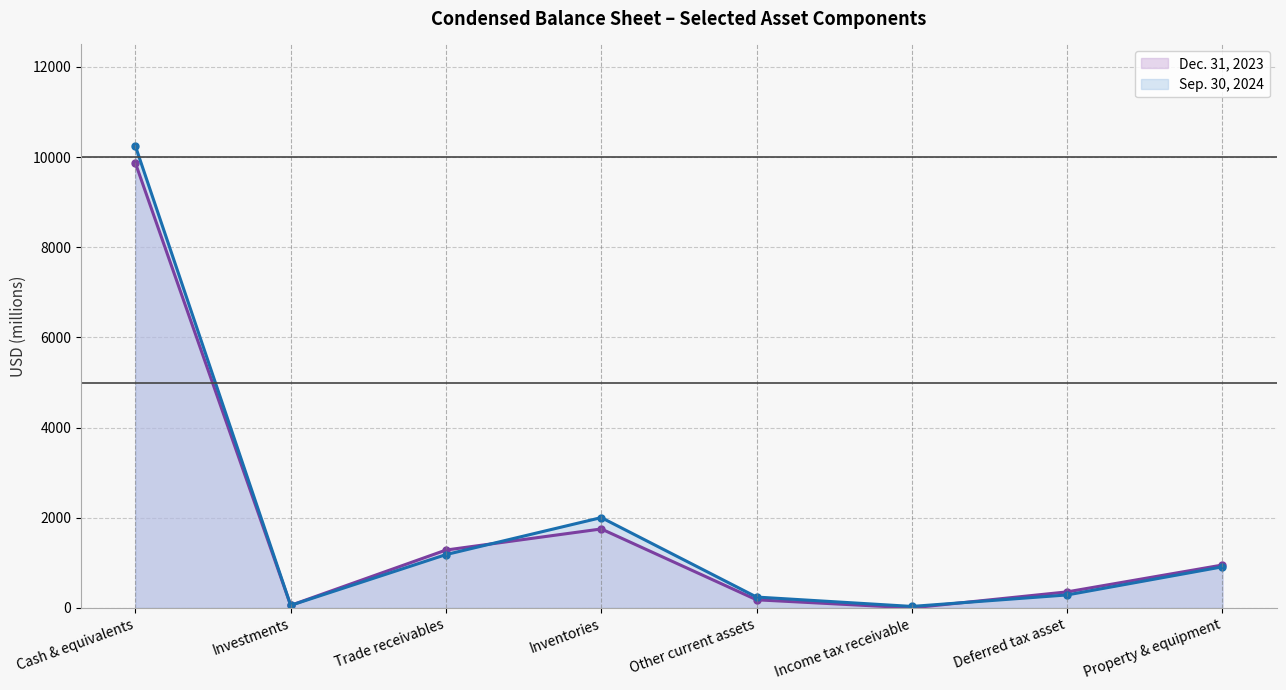

Reading left to right, transcribe all the data shown in this chart.

Dec. 31, 2023 (line): Cash & equivalents=9870	Investments=56	Trade receivables=1283	Inventories=1751	Other current assets=179	Income tax receivable=0	Deferred tax asset=355	Property & equipment=951
Sep. 30, 2024 (line): Cash & equivalents=10246	Investments=56	Trade receivables=1182	Inventories=2003	Other current assets=240	Income tax receivable=32	Deferred tax asset=287	Property & equipment=911